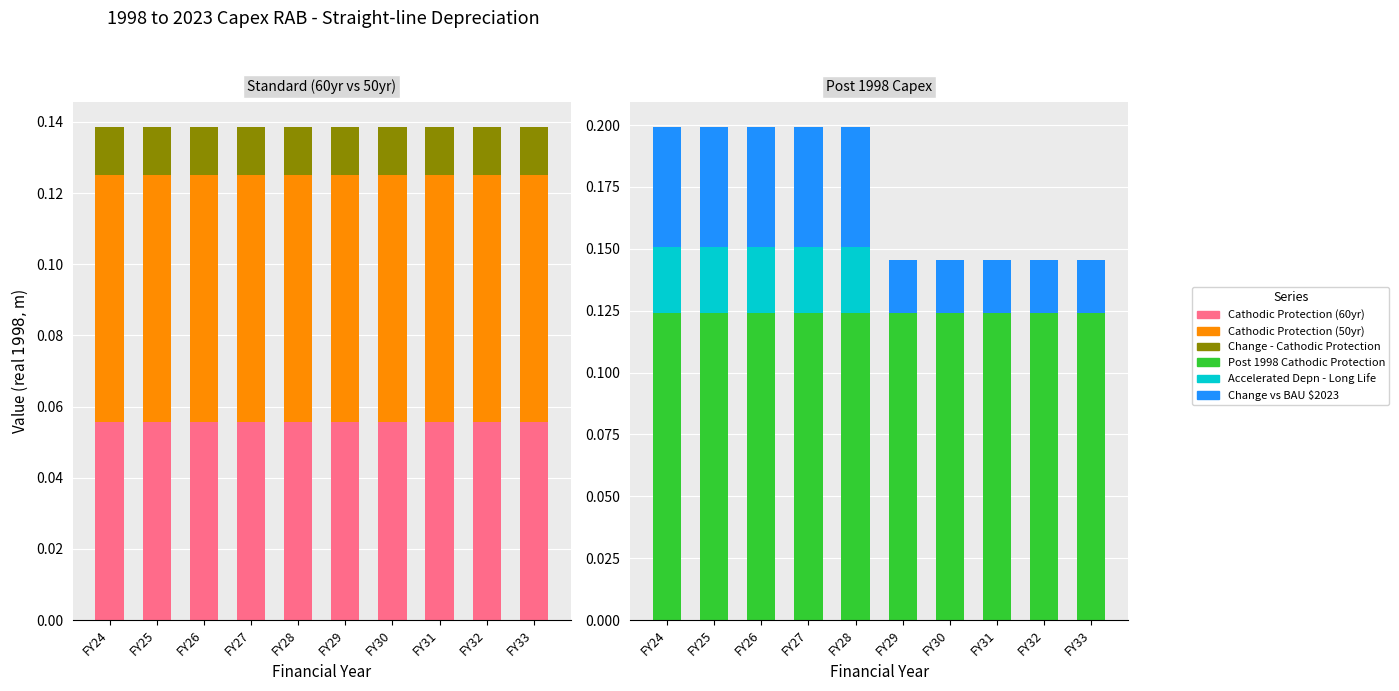

Rank the series at FY27 from lowest to highest value.

Change - Cathodic Protection, Accelerated Depn - Long Life, Change vs BAU $2023, Cathodic Protection (60yr), Cathodic Protection (50yr), Post 1998 Cathodic Protection